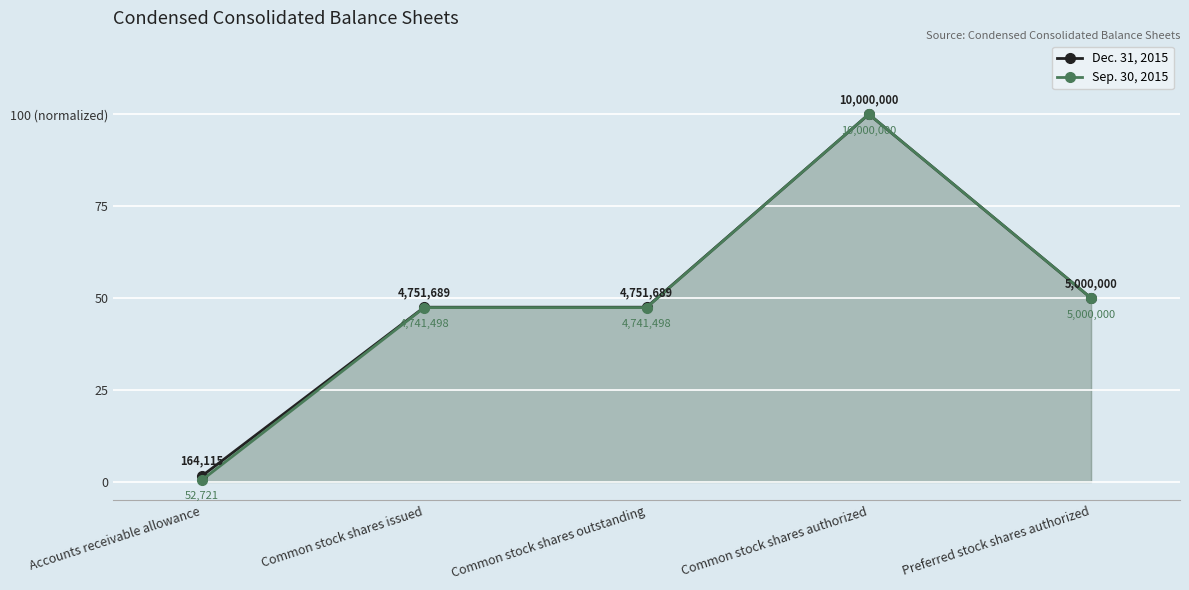

What is the lowest value of the Dec. 31, 2015 series?

1.6